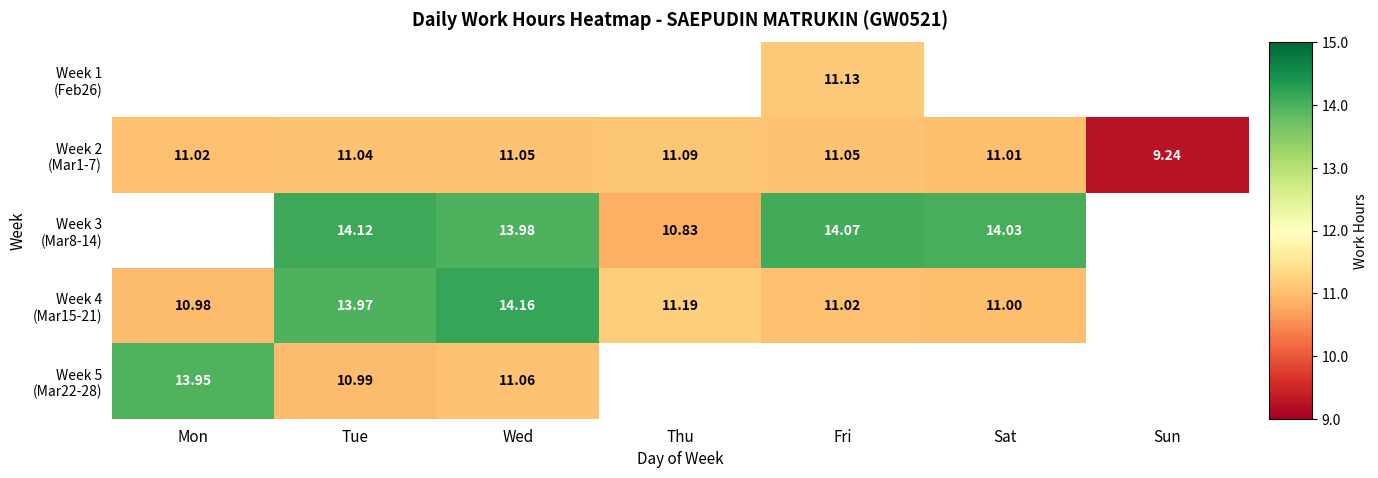

How many positive values does the Week 5 (Mar22-28) series have?

3